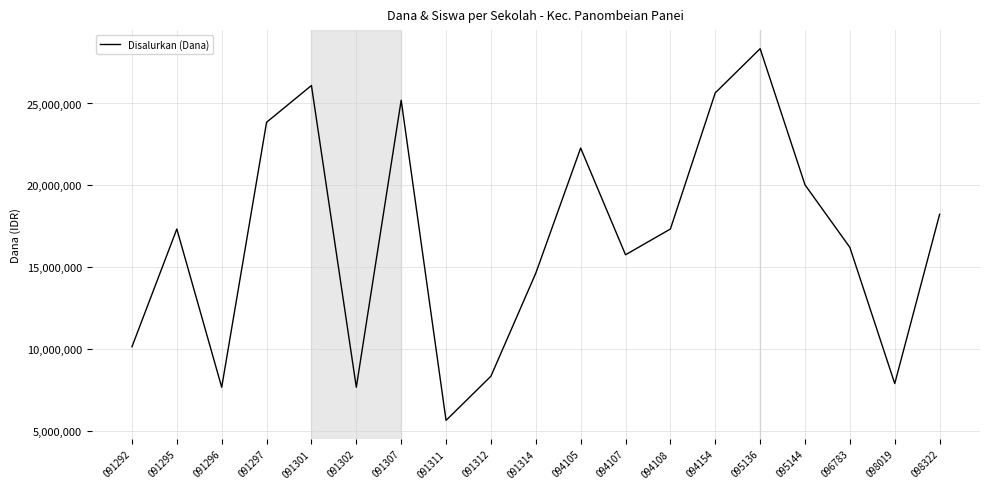

Reading left to right, what are all the values shown in this chart?

091292=10125000	091295=17325000	091296=7650000	091297=23850000	091301=26100000	091302=7650000	091307=25200000	091311=5625000	091312=8325000	091314=14625000	094105=22275000	094107=15750000	094108=17325000	094154=25650000	095136=28350000	095144=20025000	096783=16200000	098019=7875000	098322=18225000